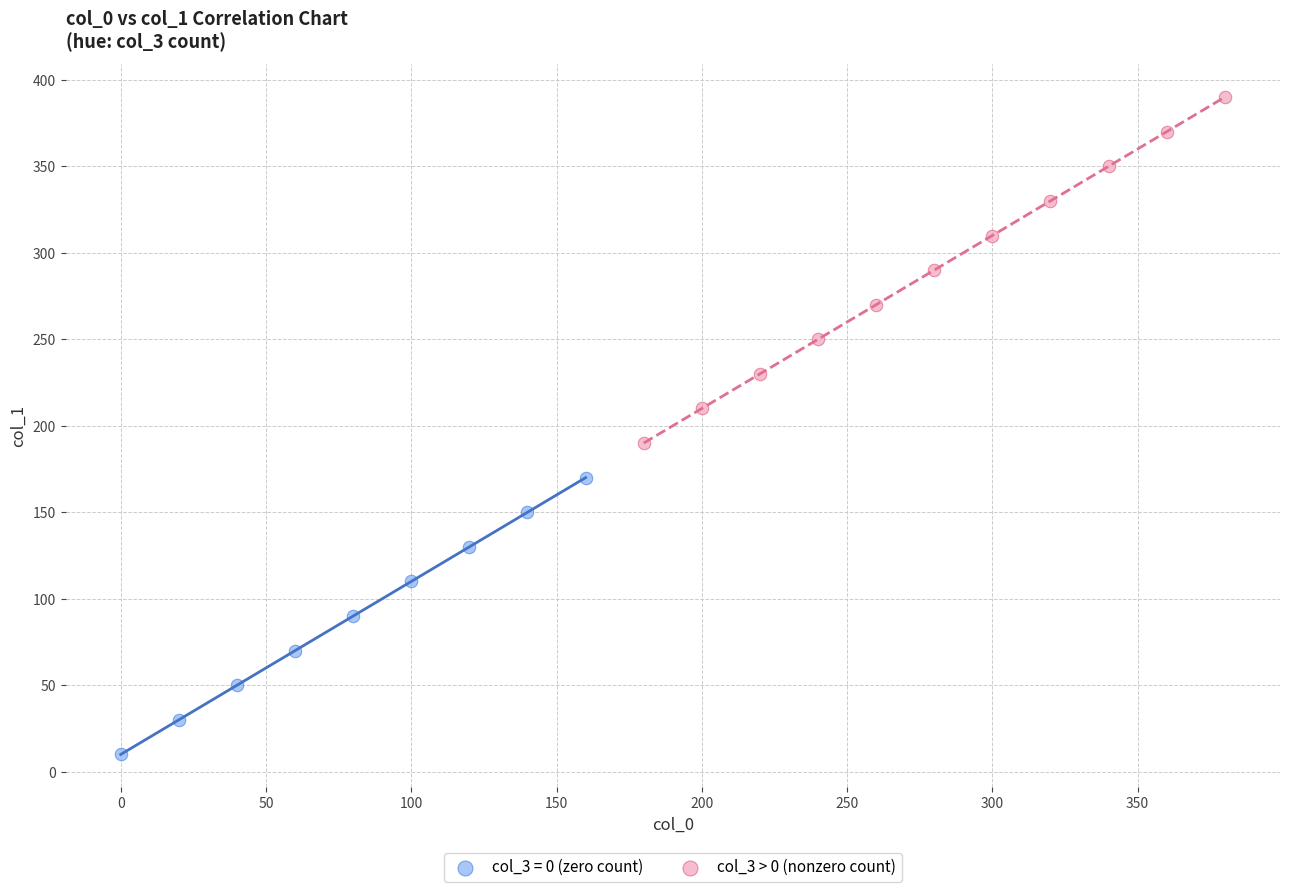

Which series contains the lowest Y value?

col_3 = 0 (zero count)